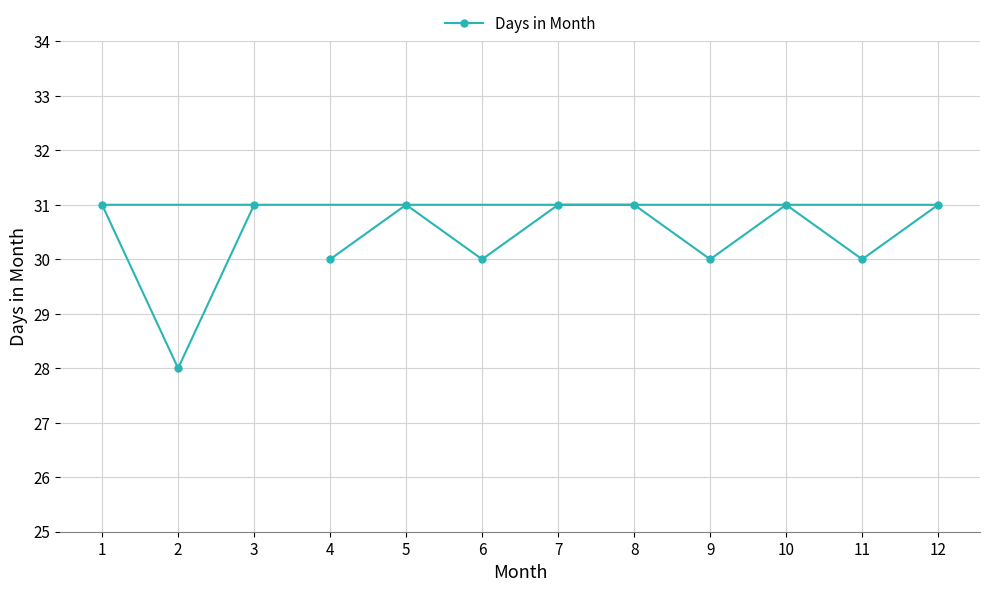

Reading left to right, transcribe all the data shown in this chart.

1=31	2=28	3=31	4=30	5=31	6=30	7=31	8=31	9=30	10=31	11=30	12=31